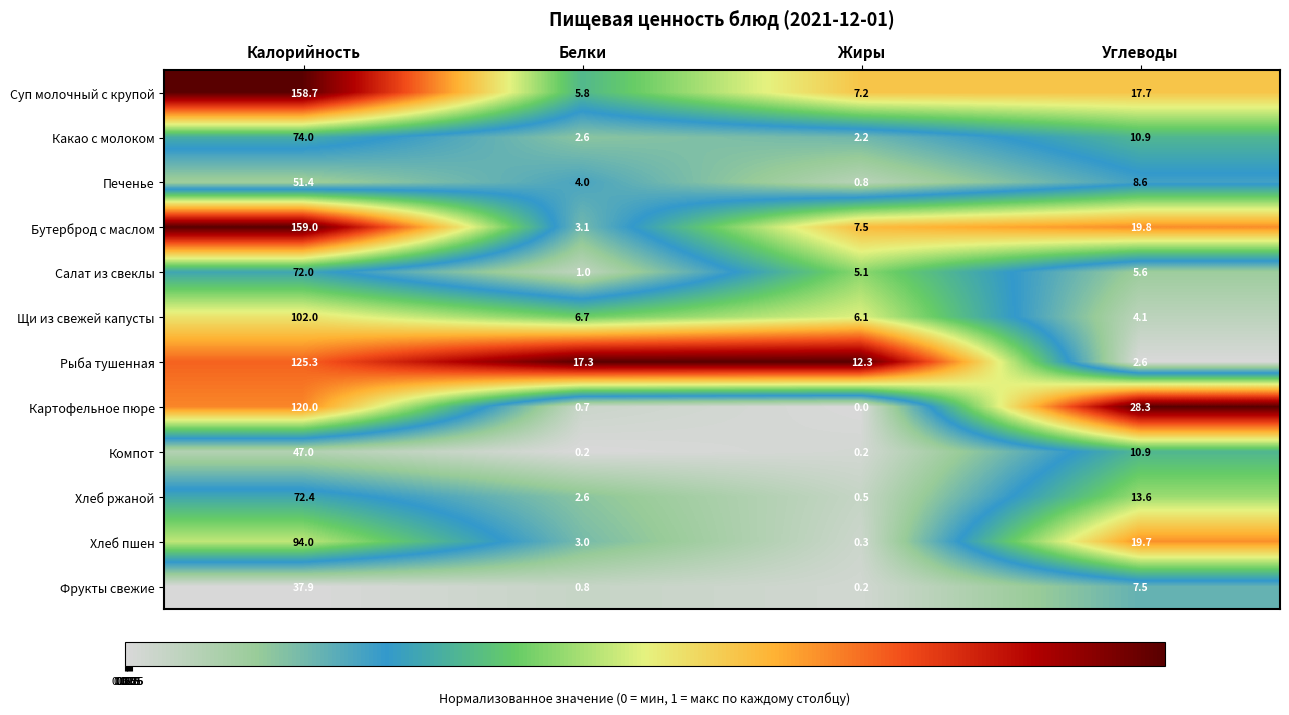

Which series has the widest spread of values?

Бутерброд с маслом